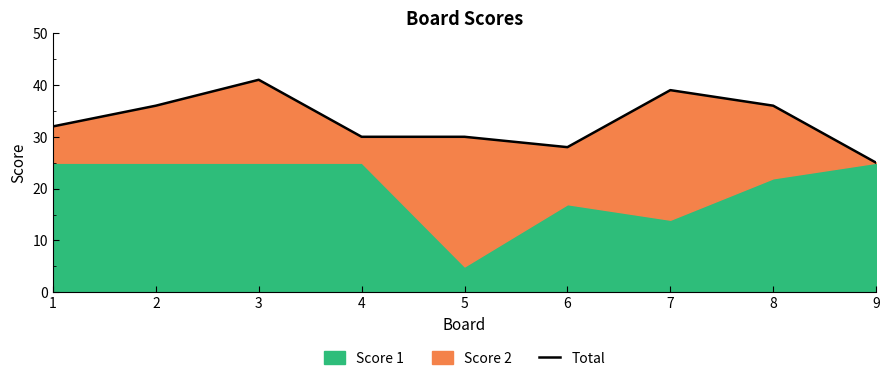

What is the approximate value at 5?

30